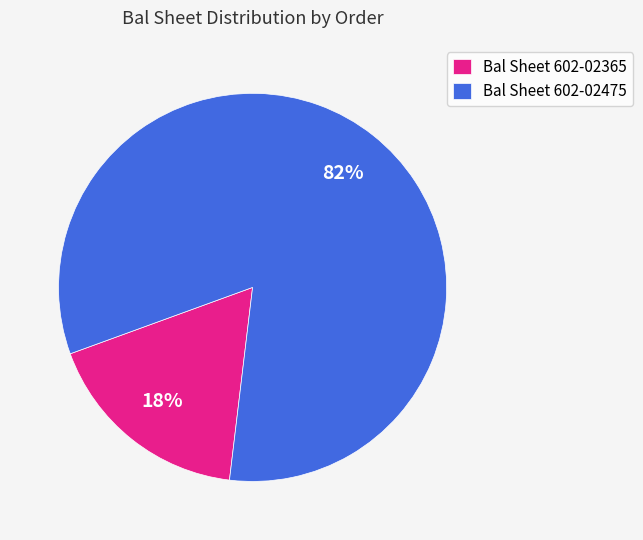

What is the largest slice in the pie chart?

Bal Sheet 602-02475